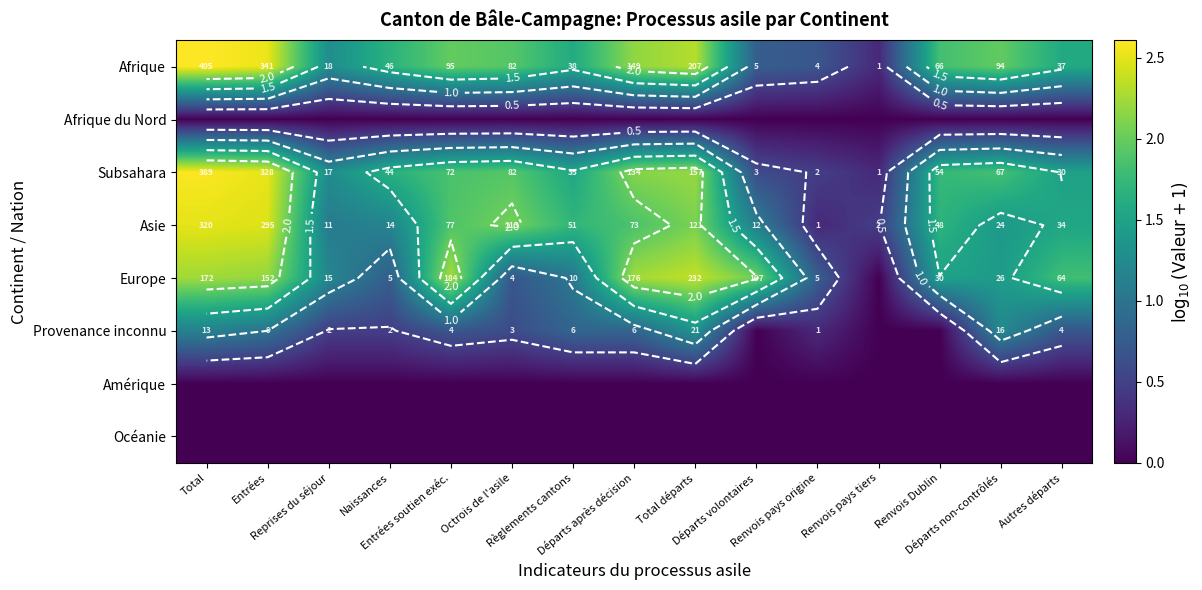

At which category is the sum across all series the highest?

Total